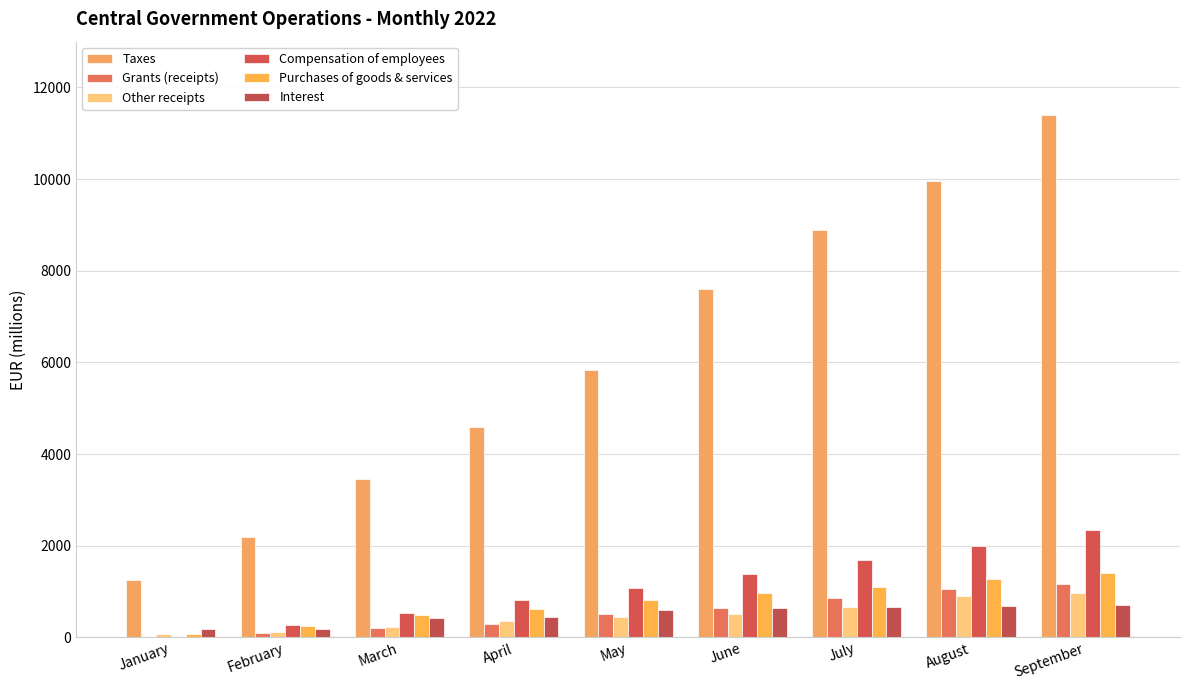

What is the difference between the second highest and minimum values in the Interest series?

507.6